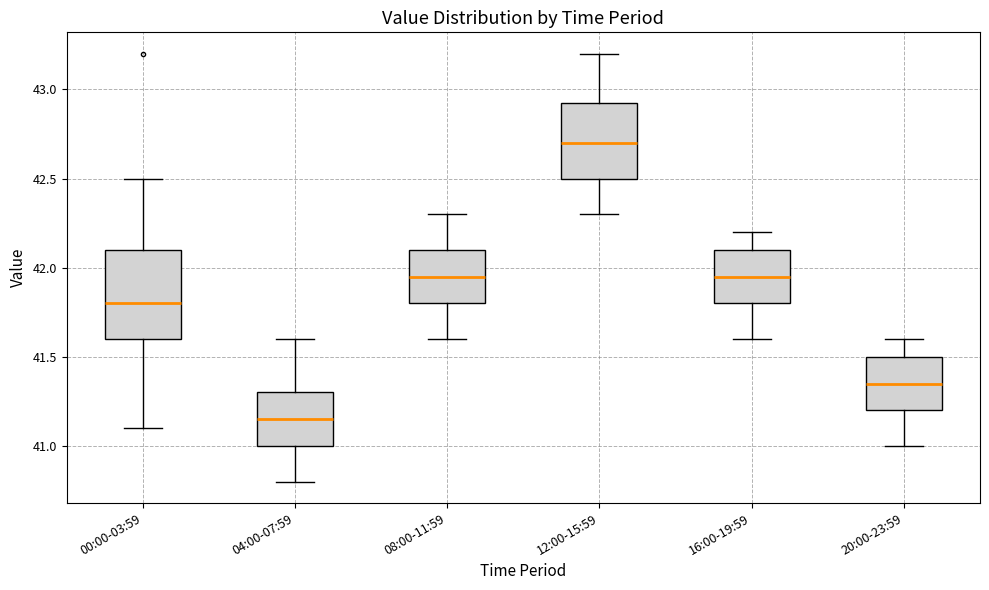

Comparing the boxes themselves (not the whiskers), which one is the tallest?

00:00-03:59